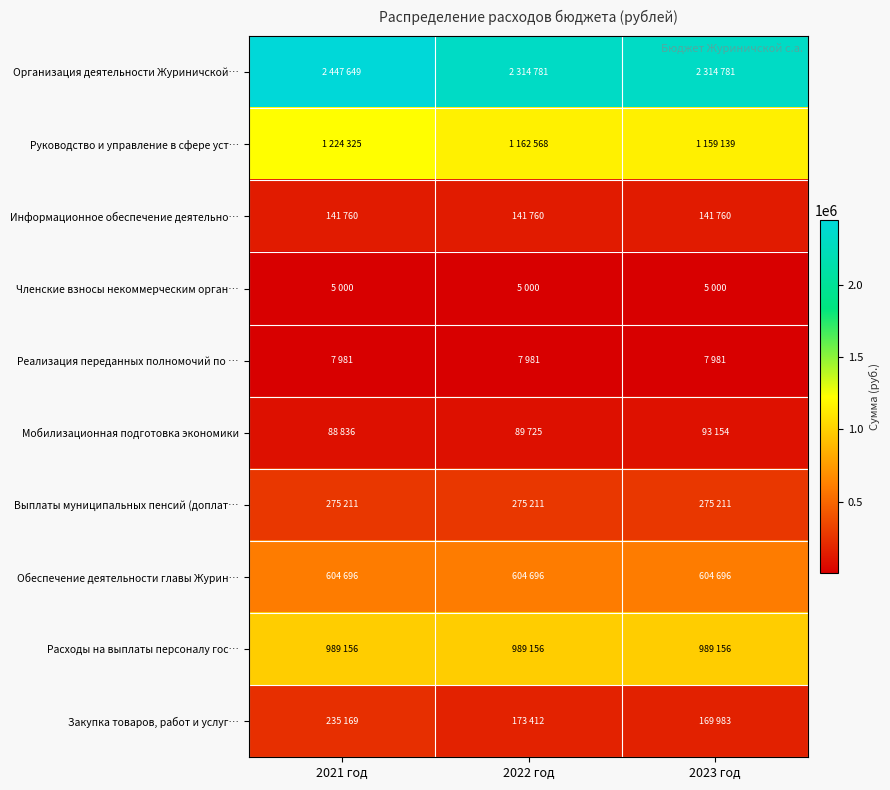

At which category is the sum across all series the highest?

2021 год